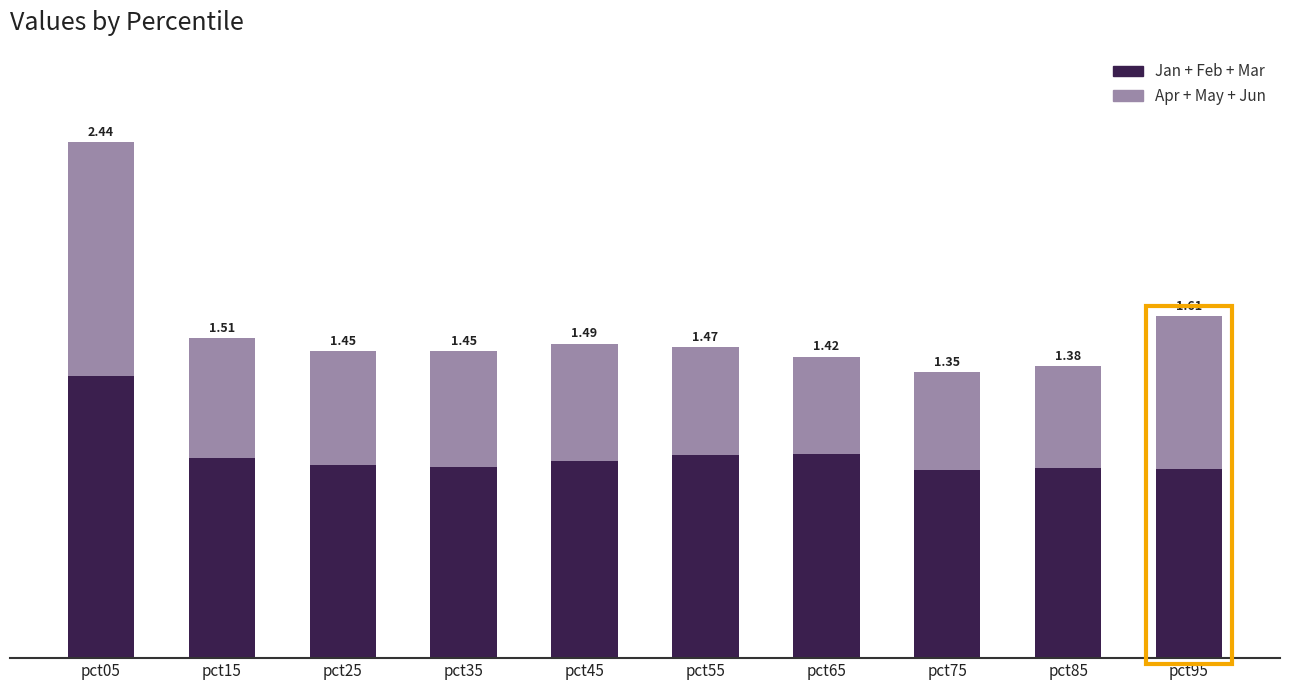

What are all the series names shown in the legend?

Jan + Feb + Mar, Apr + May + Jun